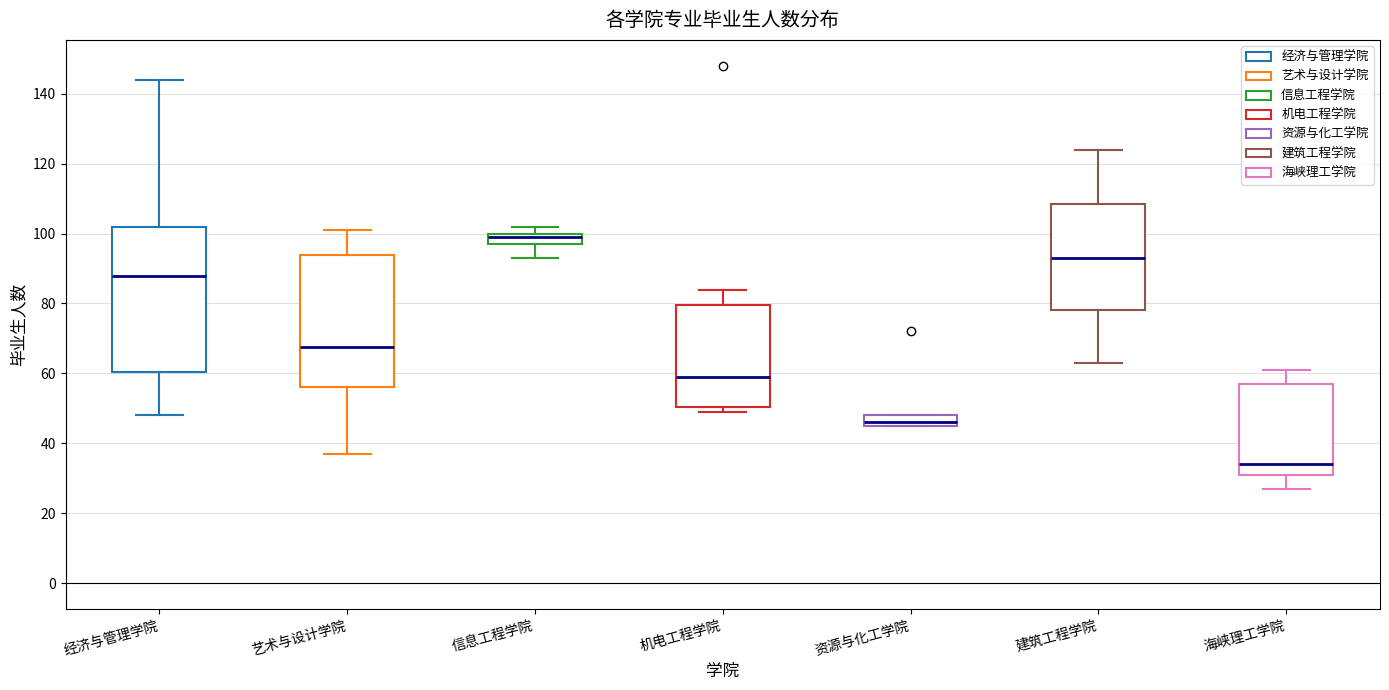

Which box's median line is the lowest?

海峡理工学院